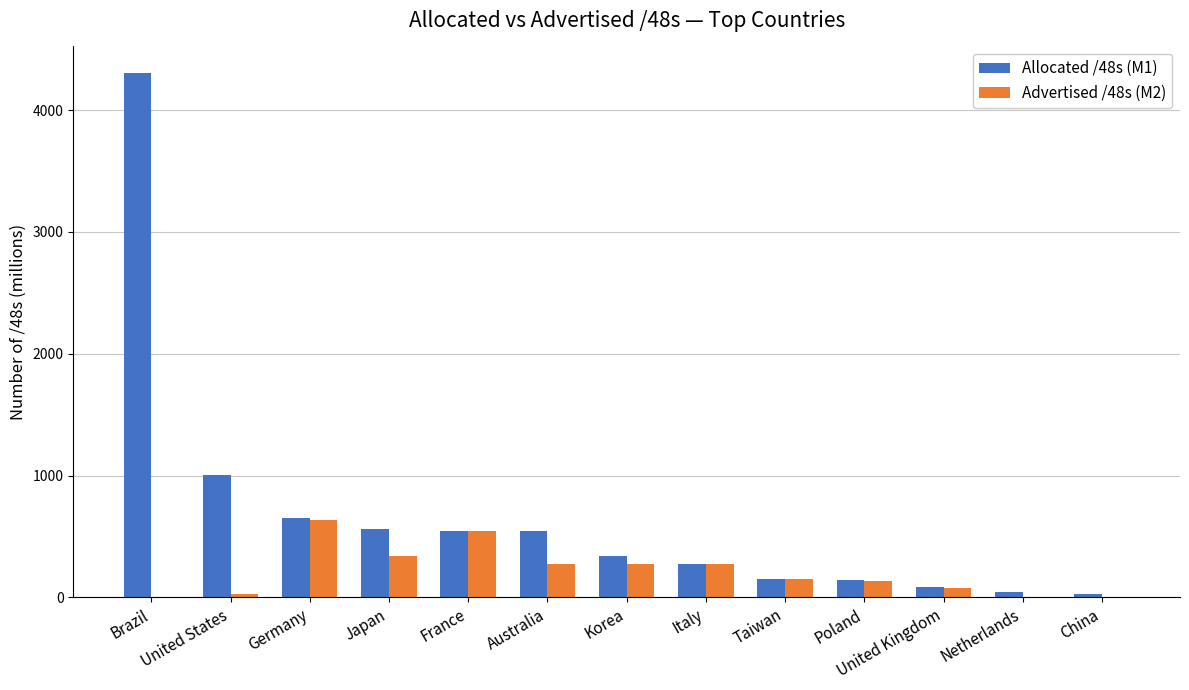

What is the sum of all Allocated /48s (M1) values?

8675.9